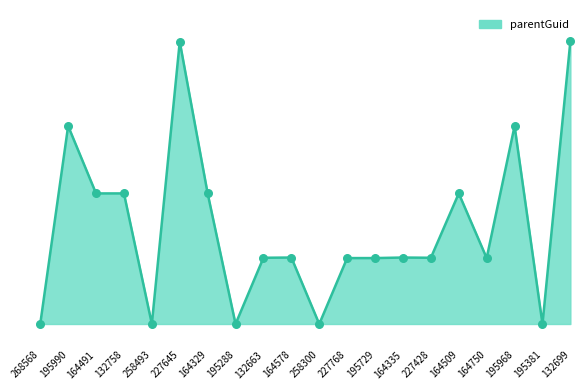

What is the change in value from 164578 to 227768?

-261